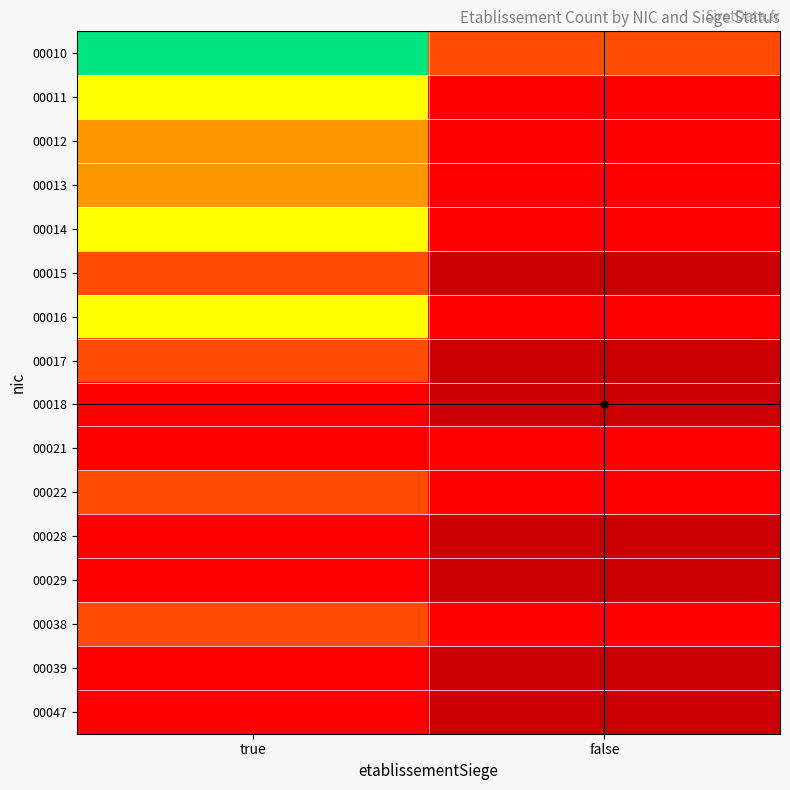

Which series changed the most between true and false?

00010